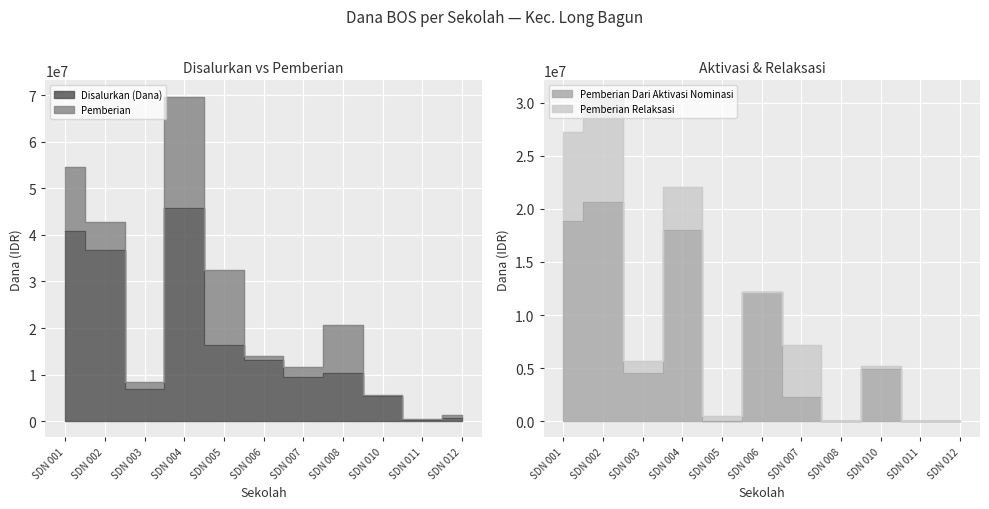

At which category does the chart reach its minimum across all series?

SDN 005